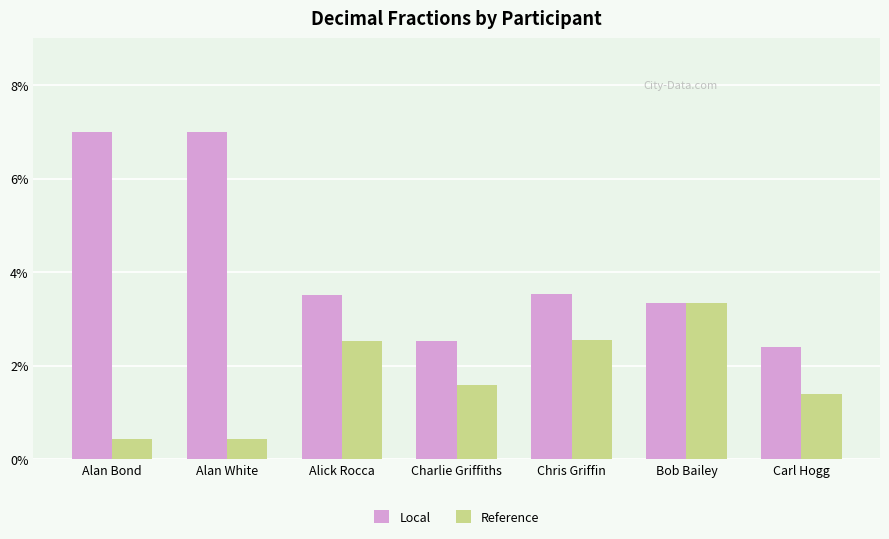

What is the difference between the maximum and minimum values in the Local series?

4.6